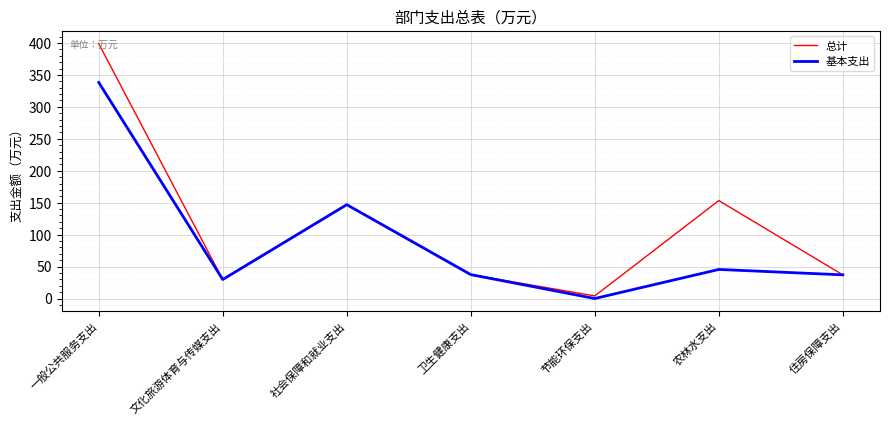

How many lines are shown in the chart?

2